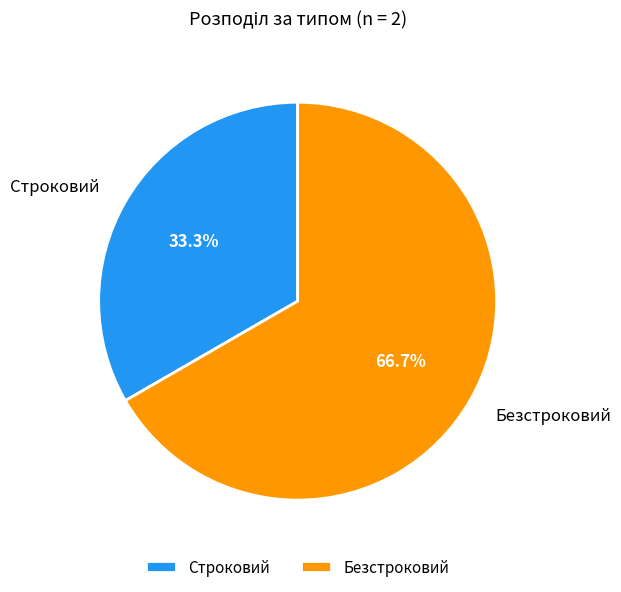

How many segments does this pie chart have?

2